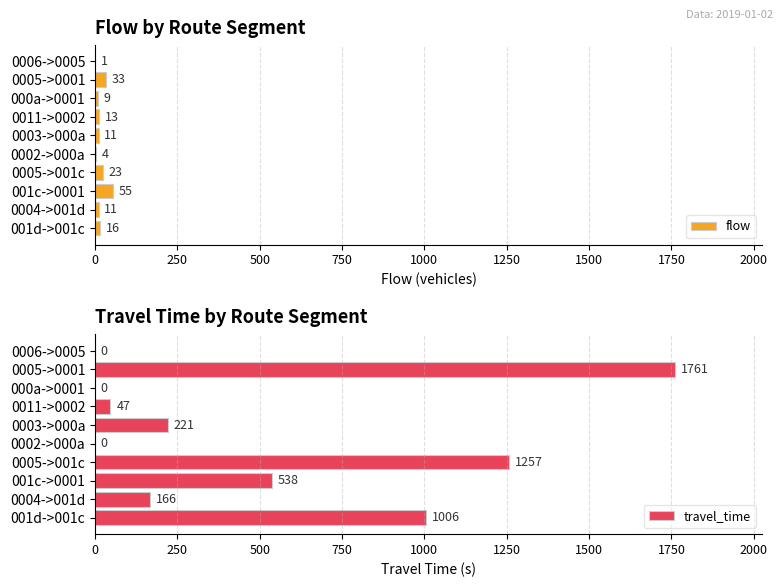

True or false: flow has a value of 11 at 0003->000a.

True